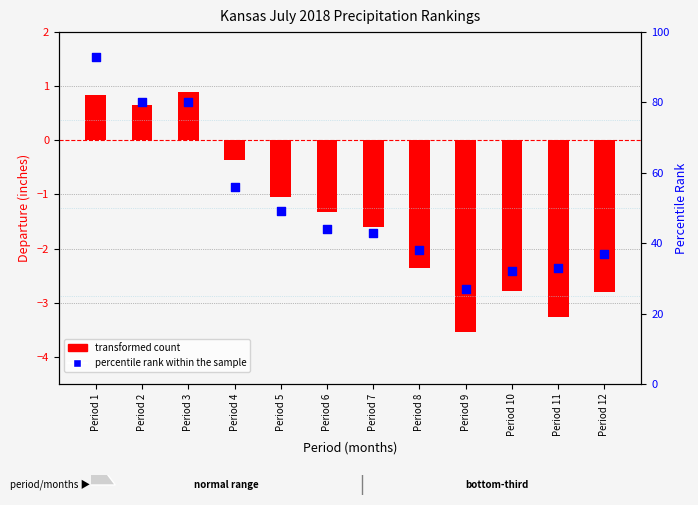

What is the total value across all series at Period 1?

93.8